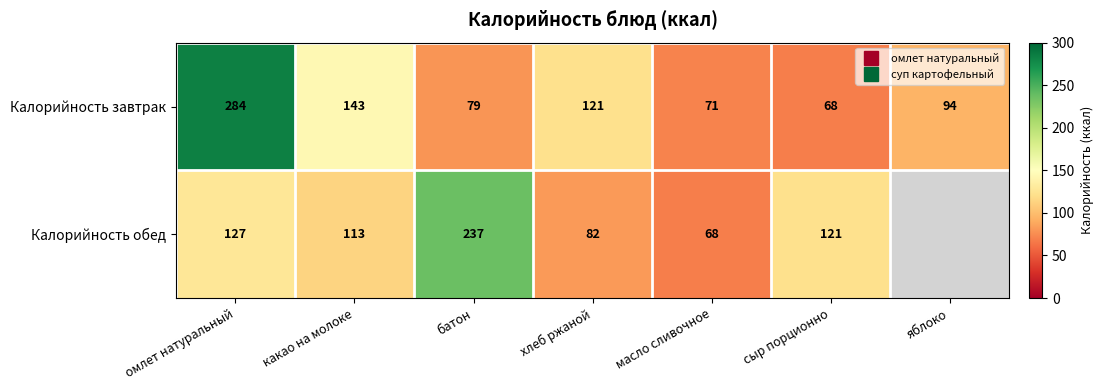

True or false: Калорийность завтрак has a value of 15.2 at масло сливочное.

False